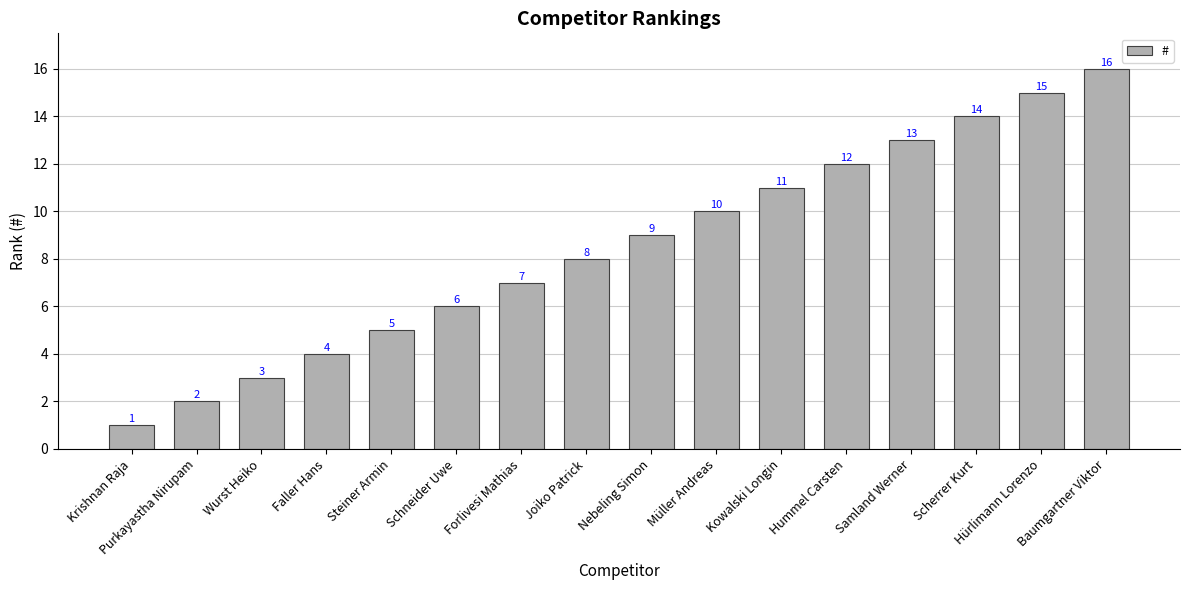

What is the label of the 9th bar from the left?

Nebeling Simon